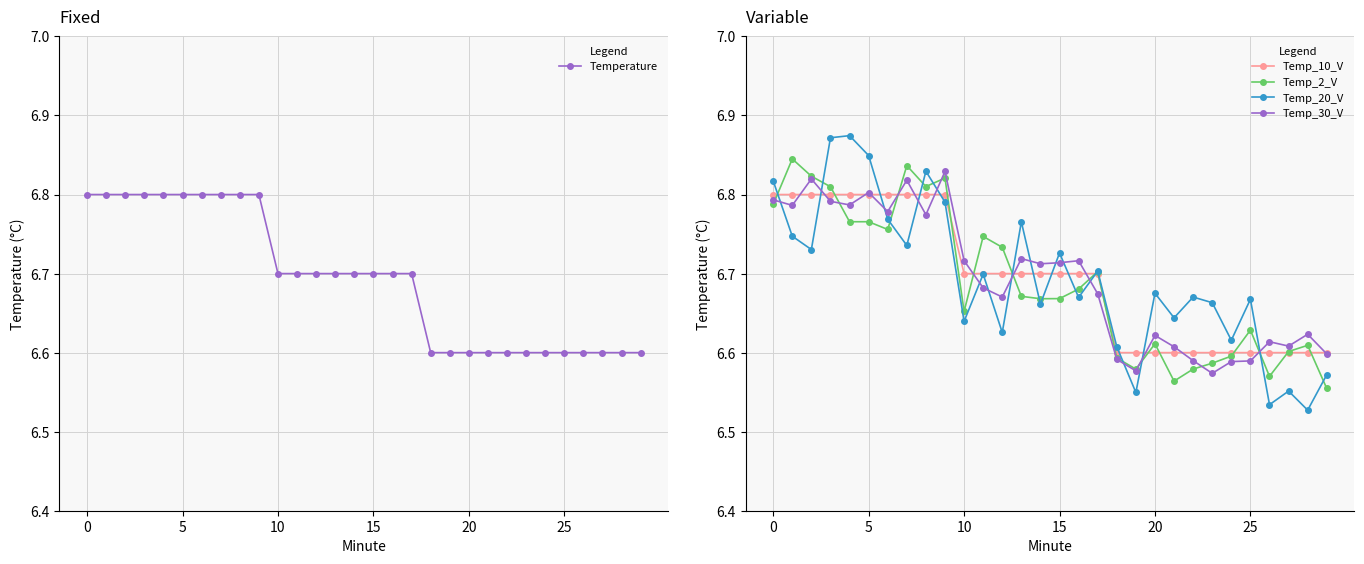

True or false: Temp_20_V has more than 1 points higher than both neighbors.

True